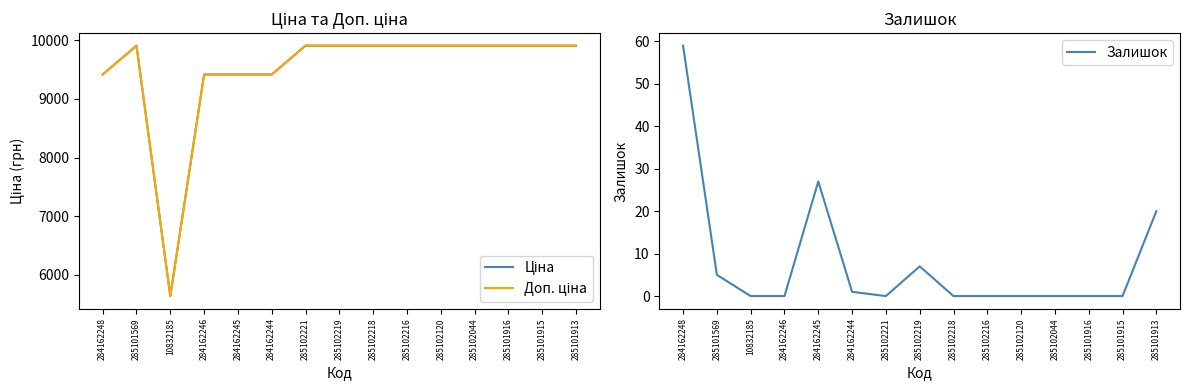

How many lines are shown in the chart?

3